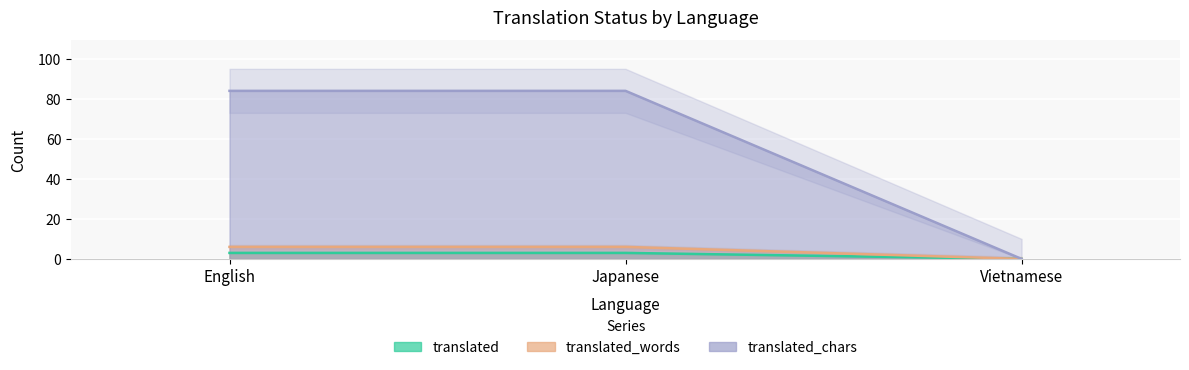

What are all the series names shown in the legend?

translated, translated_words, translated_chars